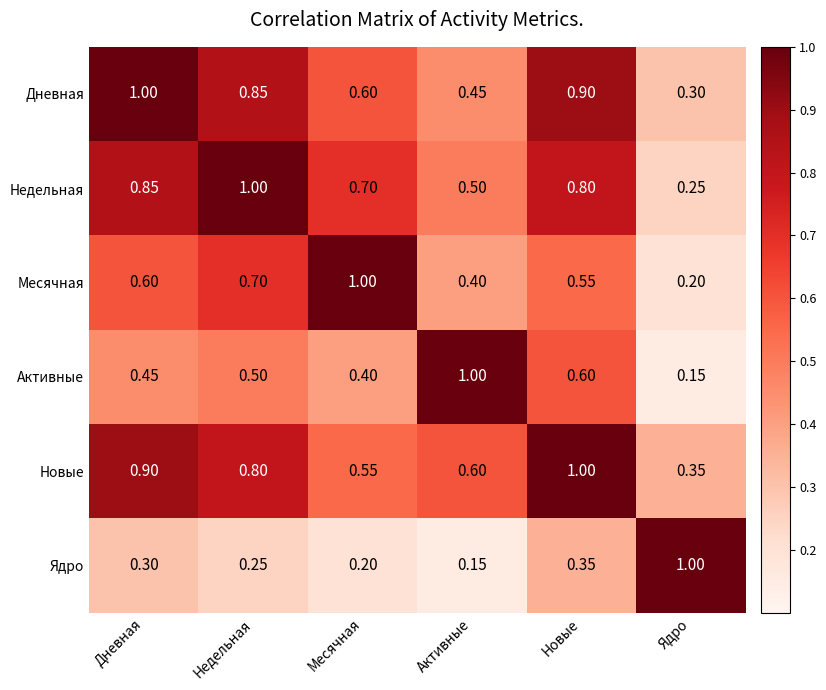

At which category is the sum across all series the highest?

Новые